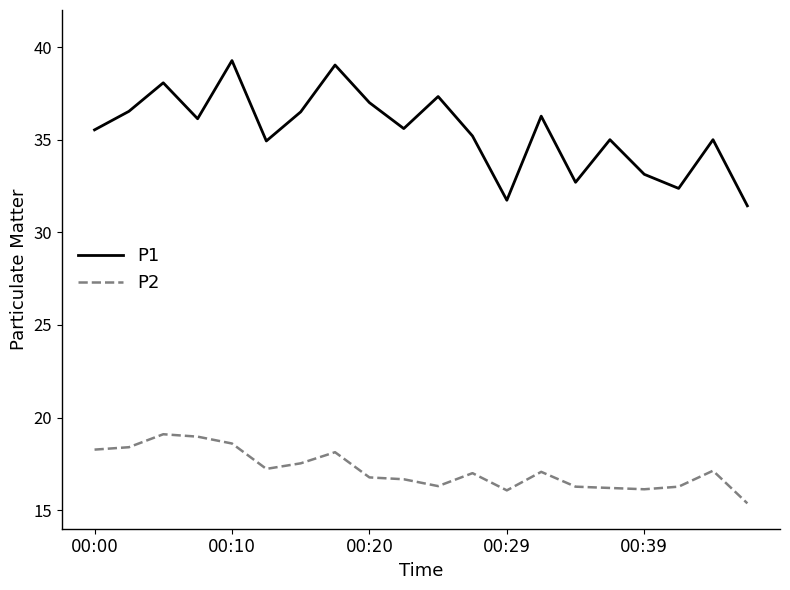

What is the minimum value shown in the chart?

15.4